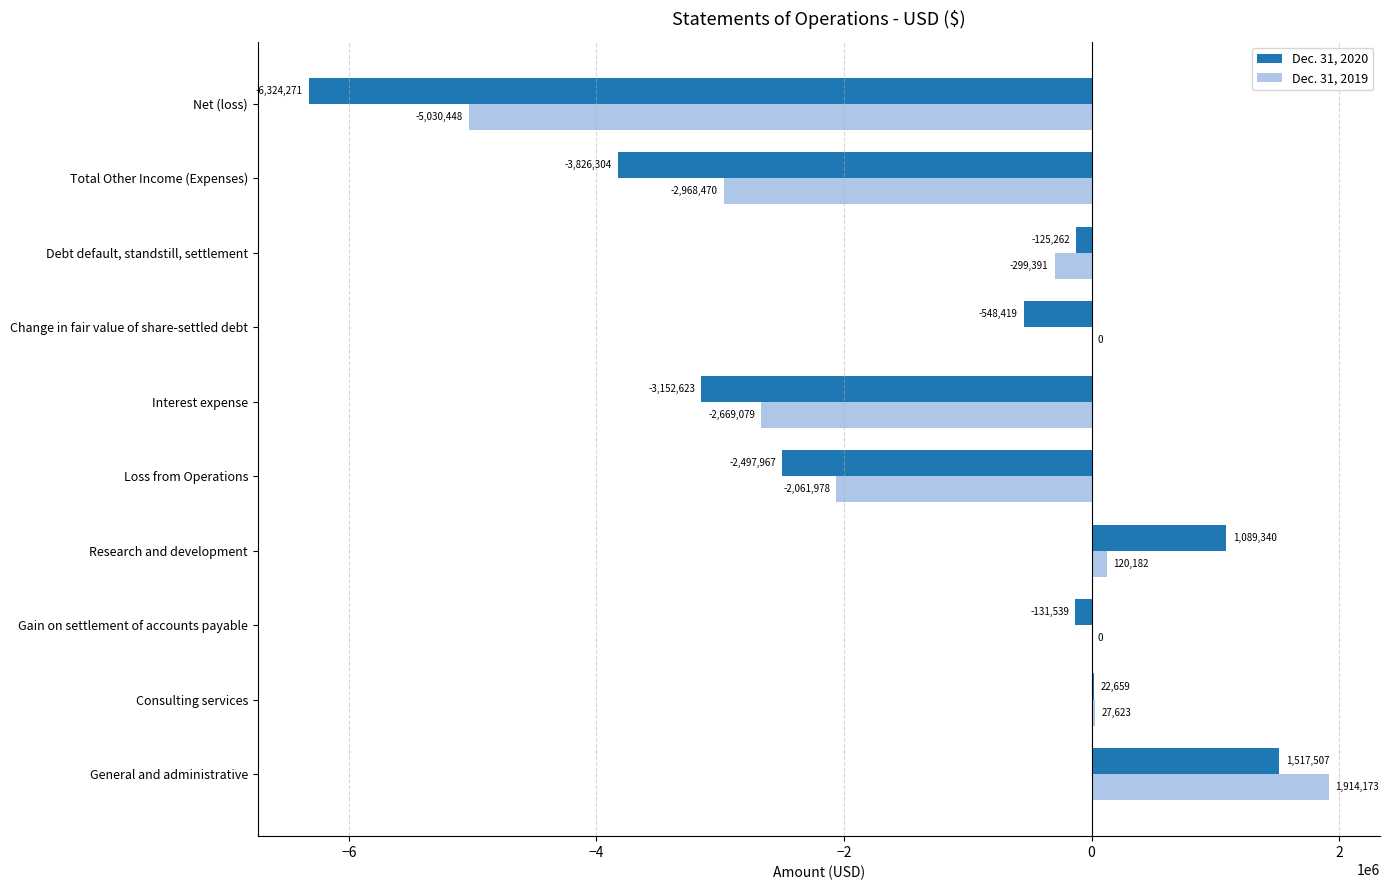

Where is Dec. 31, 2020 nearest to the value -2403382?

Loss from Operations